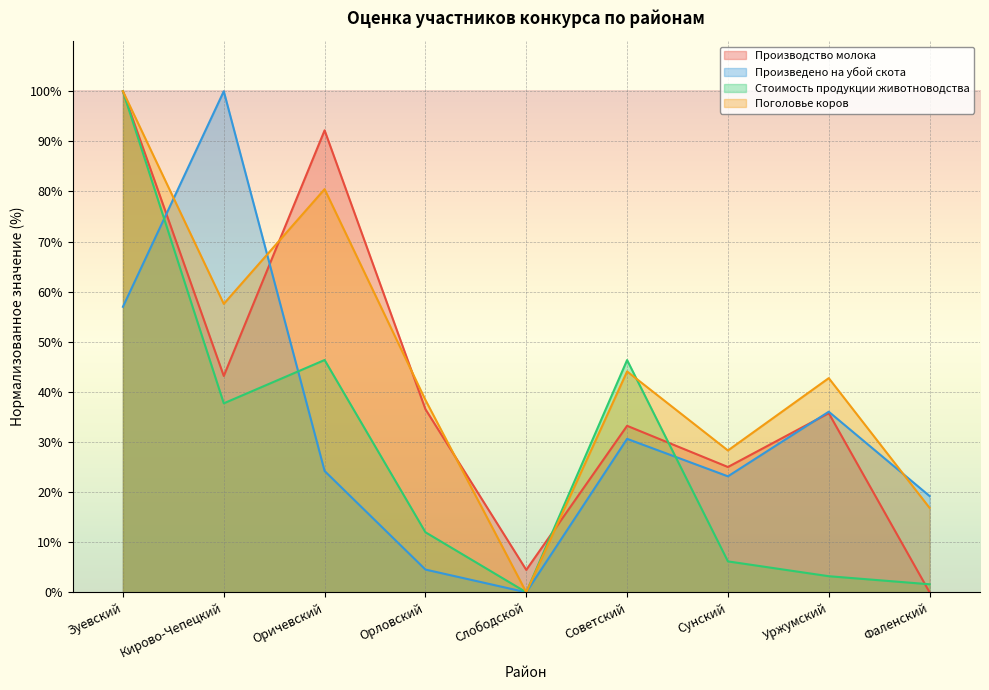

Which series has the largest total across all categories?

Поголовье коров